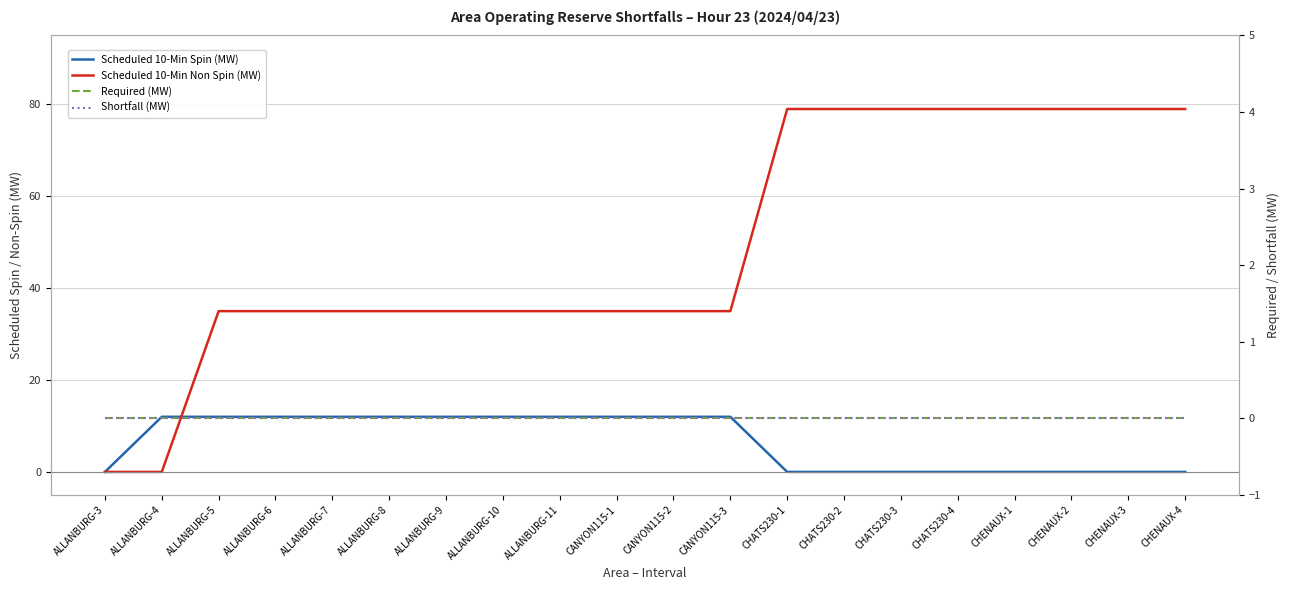

At which label does Shortfall (MW) reach its peak?

ALLANBURG-3